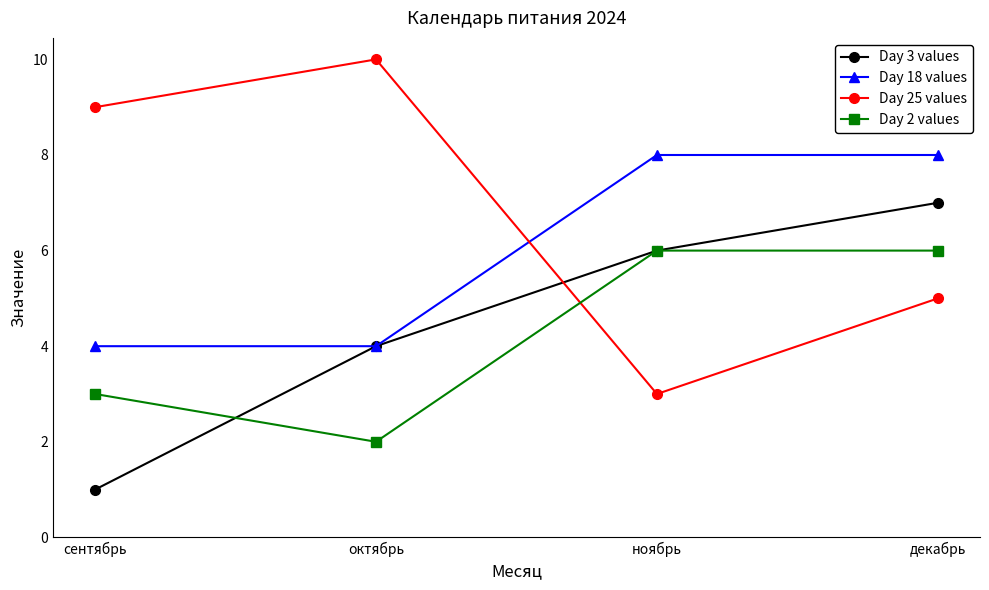

How many data points does each series have?

4